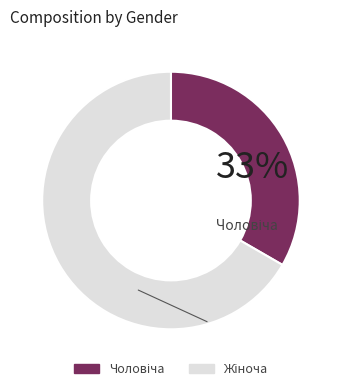

Is there a majority slice in this chart?

Yes